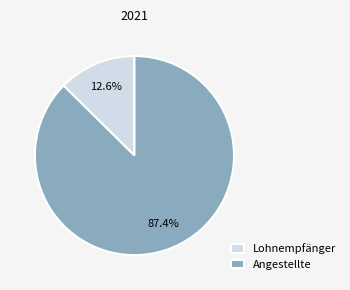

Approximately how many times larger is the value at Angestellte compared to Lohnempfänger?

6.9